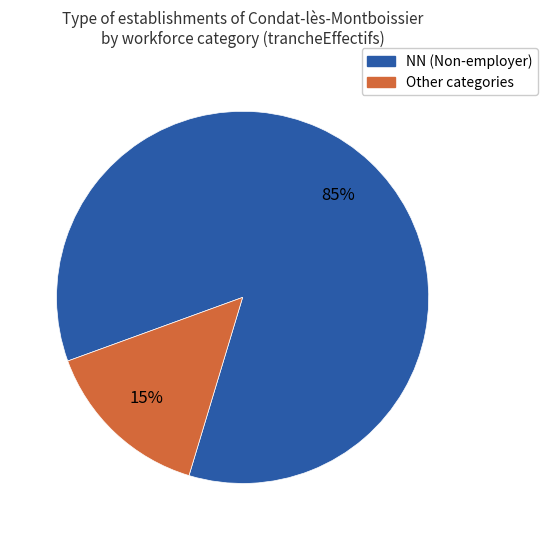

What is the largest slice in the pie chart?

NN (Non-employer)